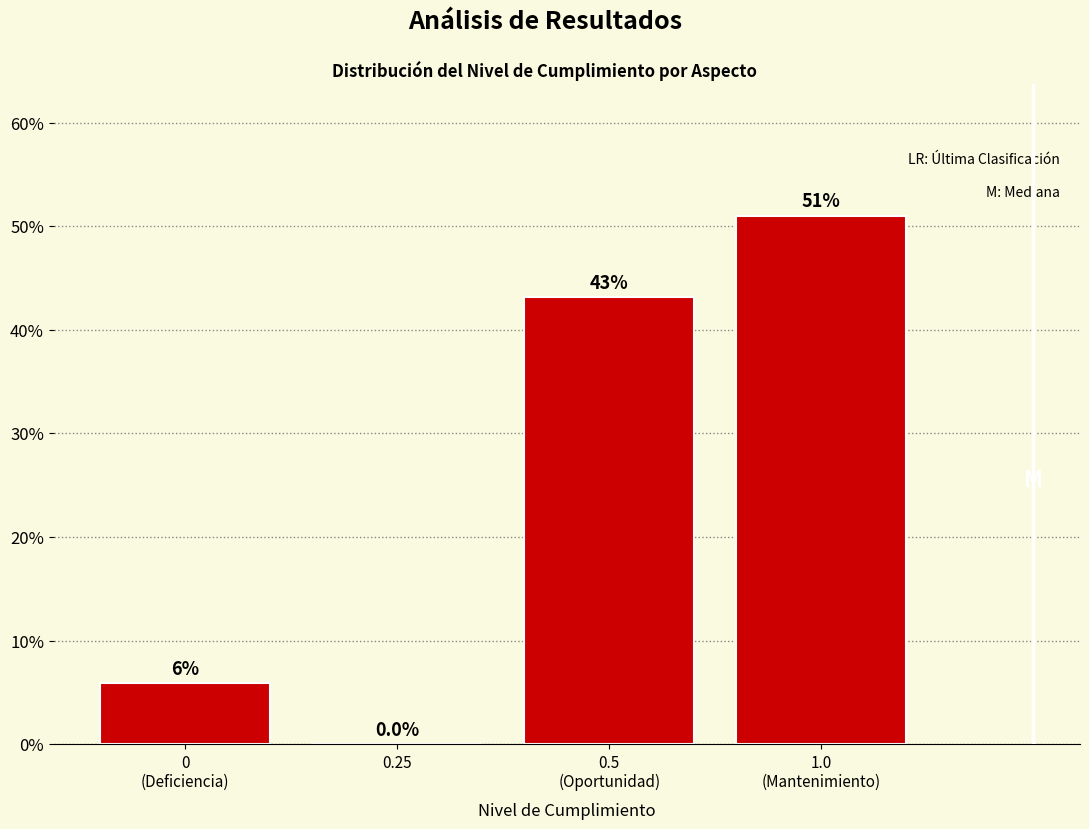

What is the sum of all values?

100.0